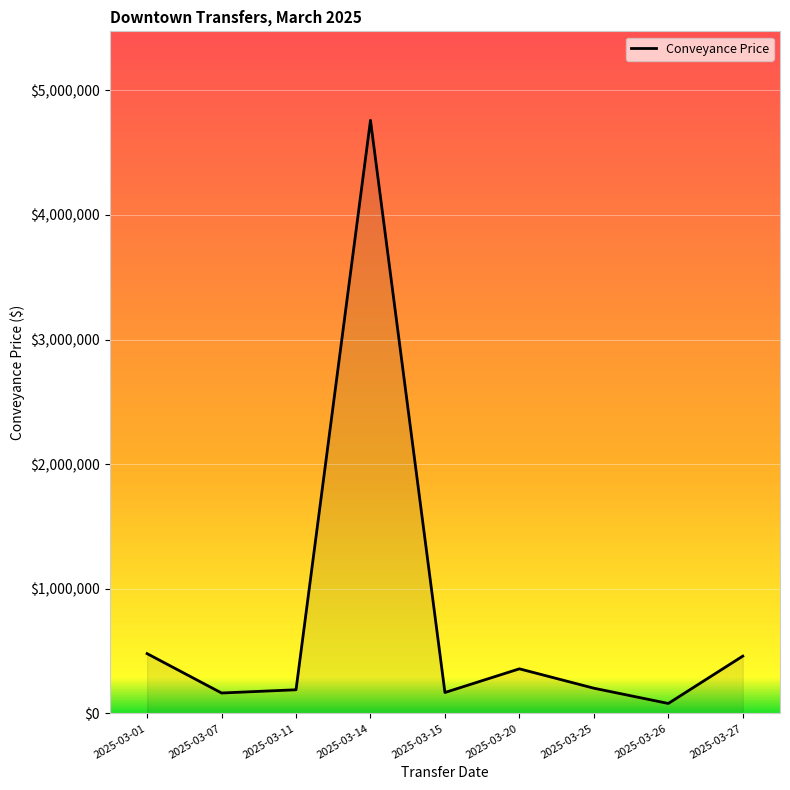

What is the maximum value shown in the chart?

4760000